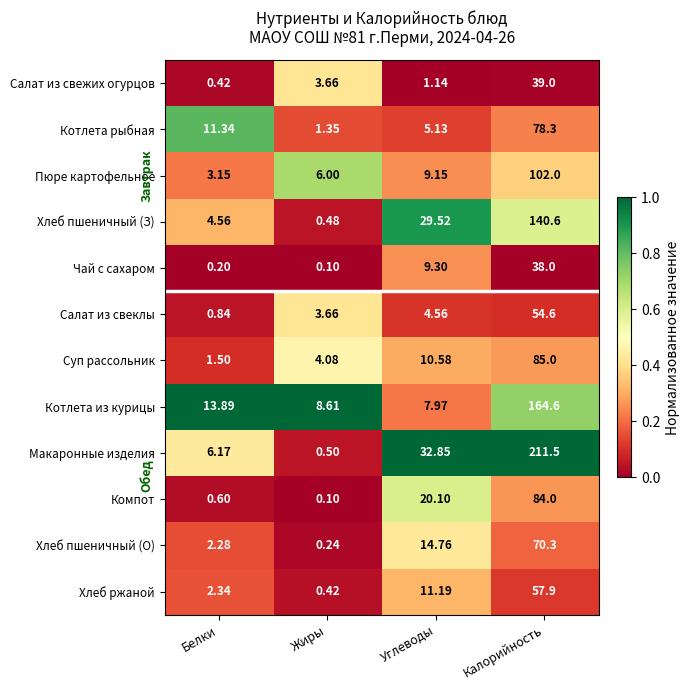

At which label does Котлета рыбная reach its minimum?

Жиры